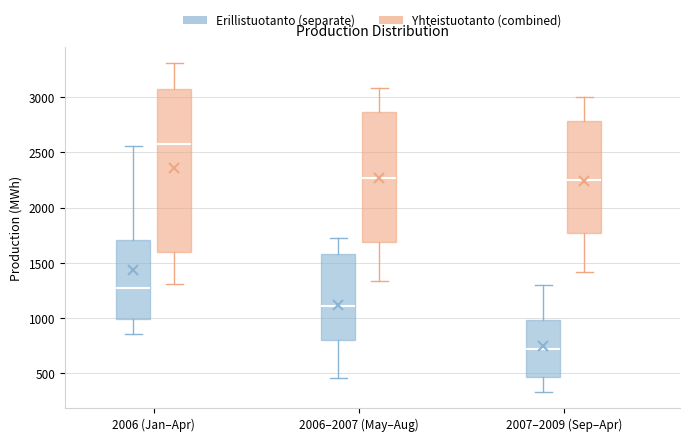

Which box has the lowest median line?

2007–2009 (Sep–Apr) (Erillistuotanto (separate))